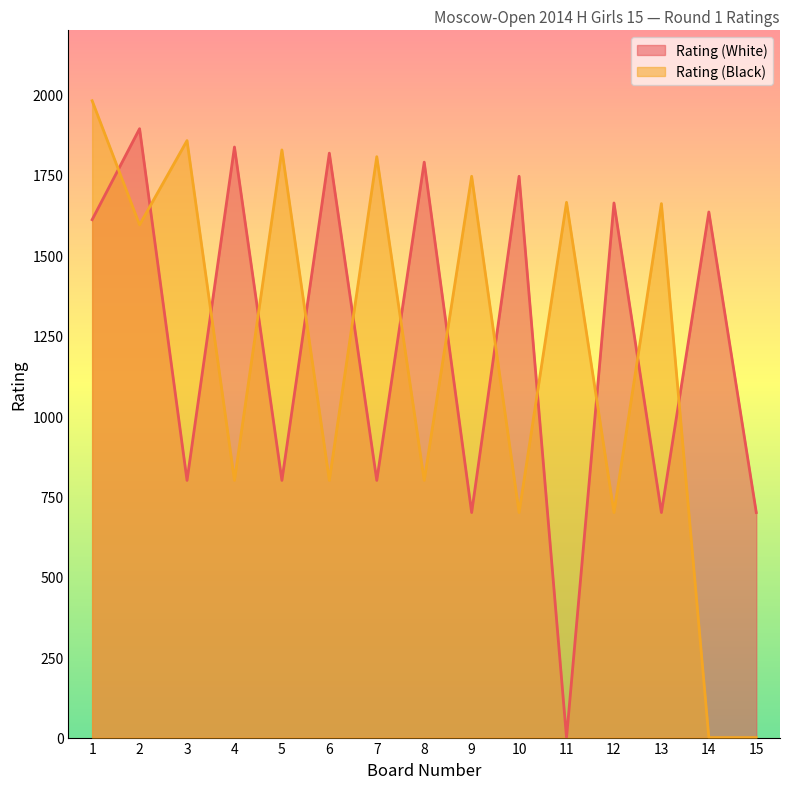

What is the highest value of the Rating (White) series?

1894